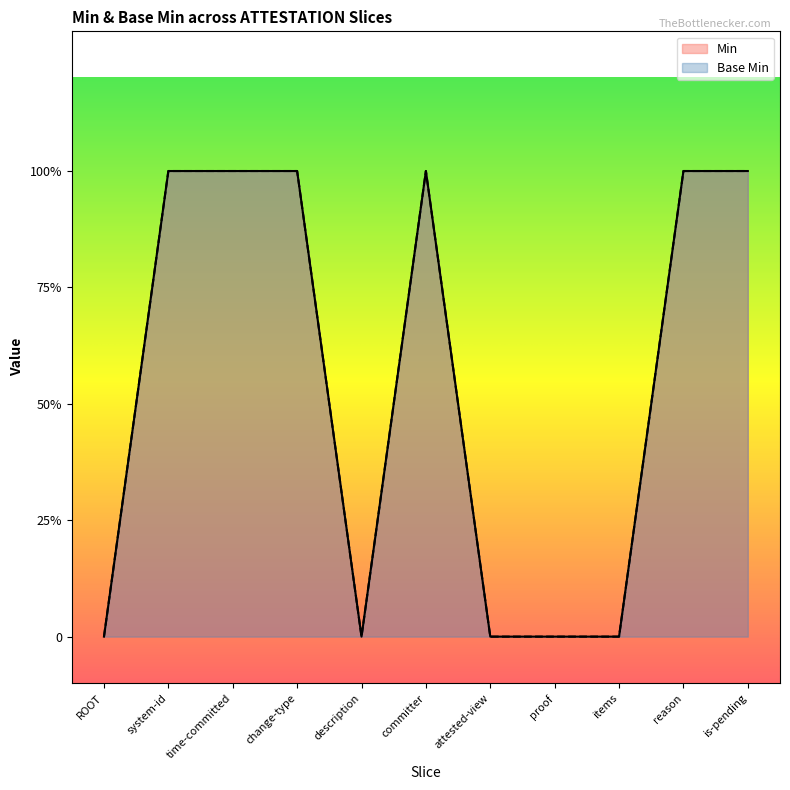

True or false: Min and Base Min cross at least once.

False